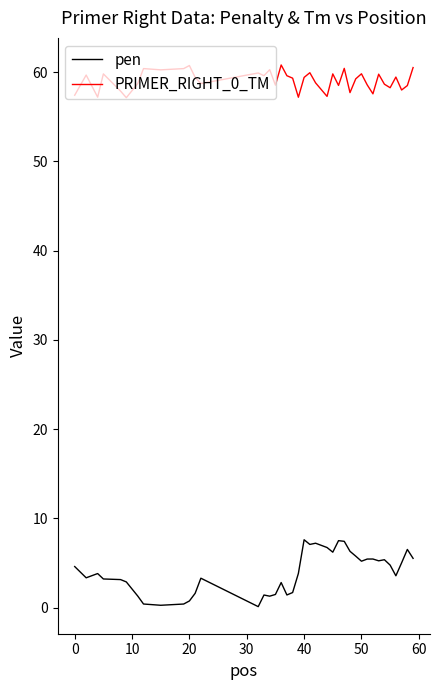

Rank the series by their average value, from highest to lowest.

PRIMER_RIGHT_0_TM, pen